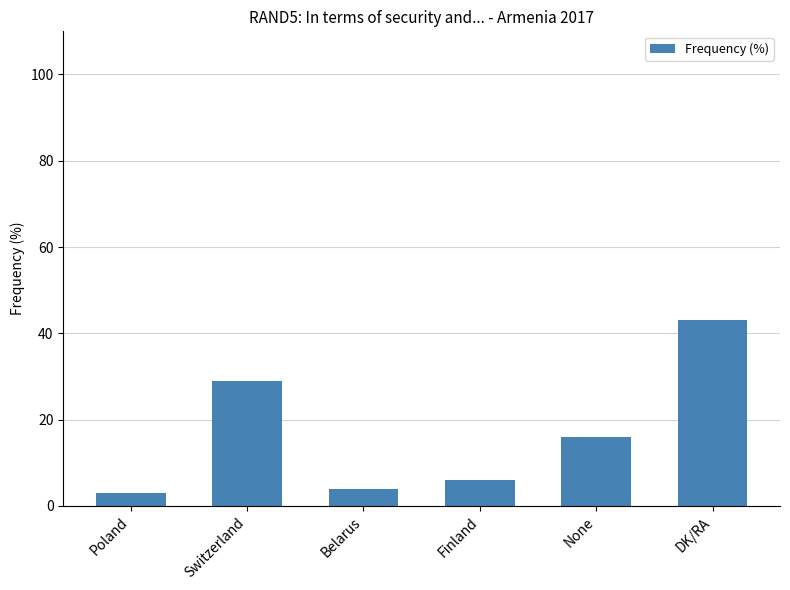

List the labels in order of value, largest first.

DK/RA, Switzerland, None, Finland, Belarus, Poland